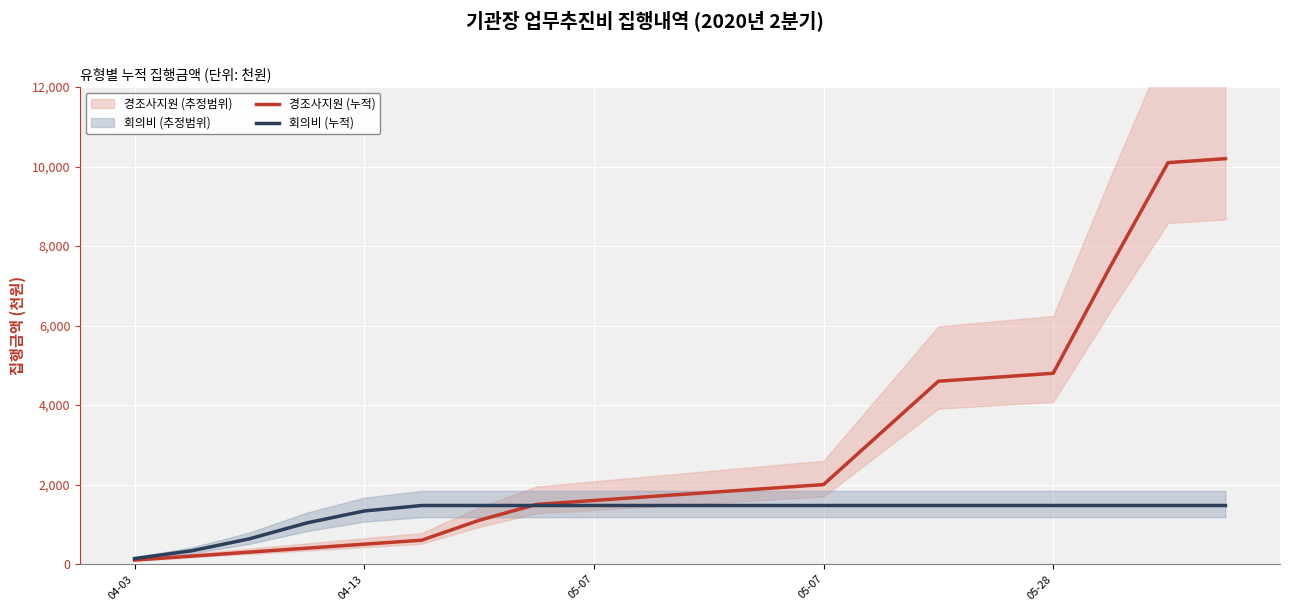

What is the difference between the maximum and minimum values in the 경조사지원 (누적) series?

10100